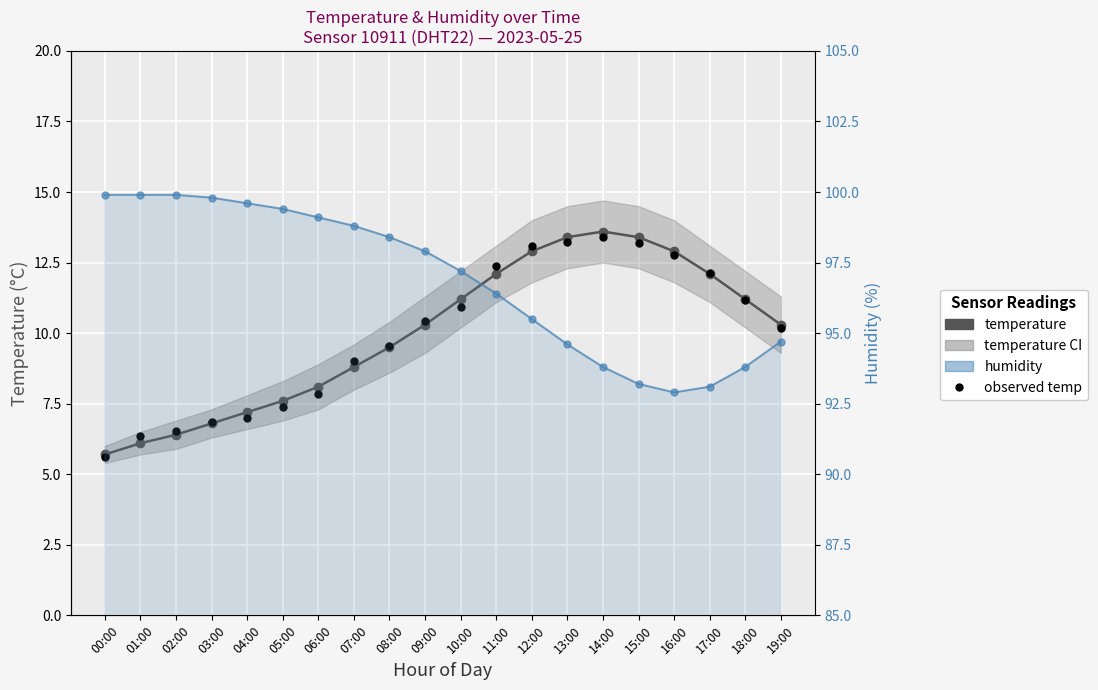

Which series reaches the maximum Y coordinate?

humidity line